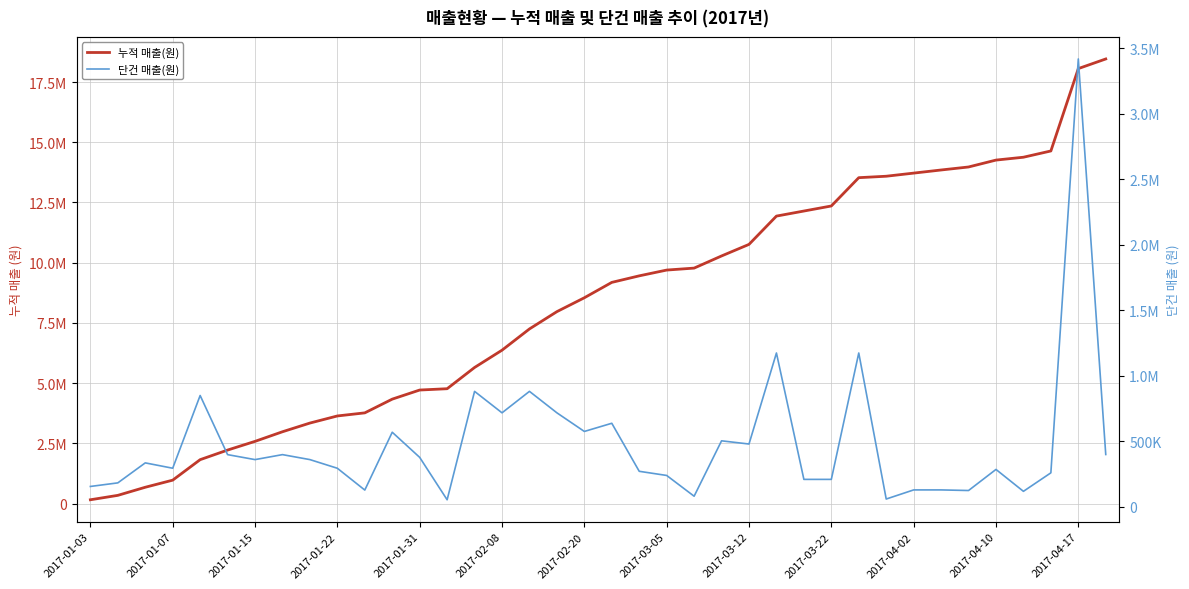

How many values in the 단건 매출(원) series exceed 361000?

17